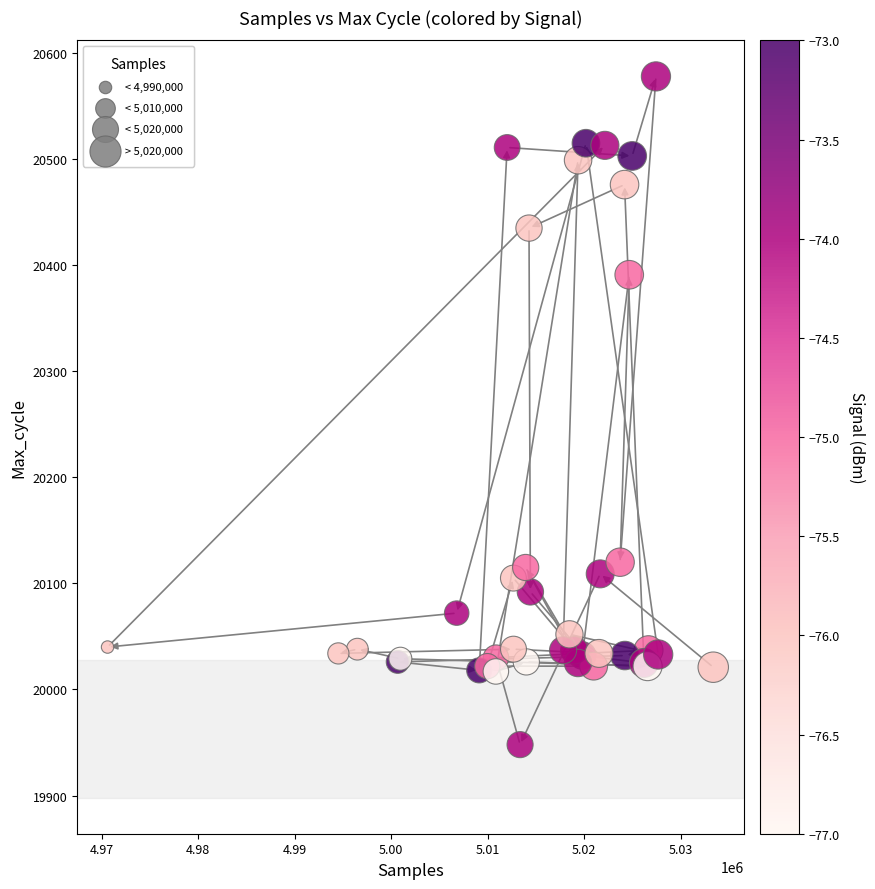

What Y value in the scatter plot is closest to 20263?

20391